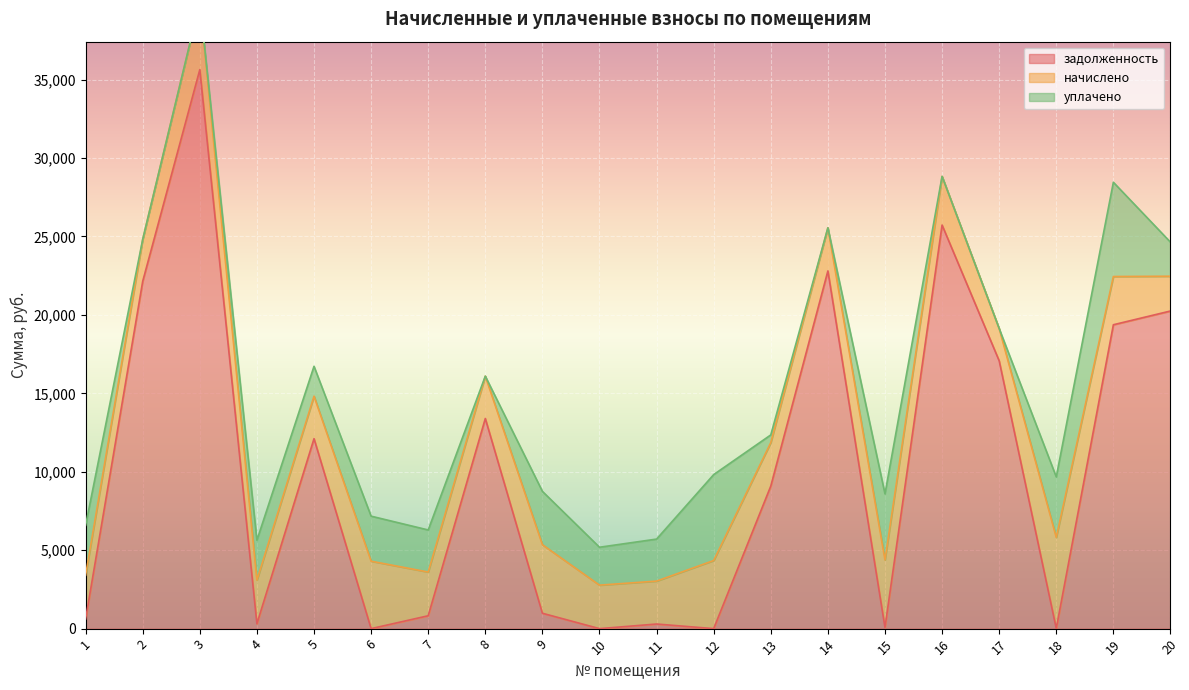

Reading right to left, list all the values displayed in this chart.

задолженность: 20246.4	19370.7	11.8	17070.7	25725.6	78.0	22800.7	9088.0	0.0	293.8	0.0	980.1	13393.3	820.4	0.0	12110.5	308.8	35633.8	22144.3	612.2
начислено: 2217.6	3074.4	5803.2	2059.2	3103.2	4298.4	2750.4	2772.0	4341.6	2736.0	2772.0	4370.4	2700.0	2786.4	4298.4	2707.2	2779.2	4298.4	2671.2	2793.6
уплачено: 2171.6	6009.0	3857.4	0.0	0.0	4215.0	0.0	487.9	5477.0	2678.4	2416.0	3399.8	0.0	2682.8	2870.8	1904.8	2547.6	0.0	0.0	3181.6